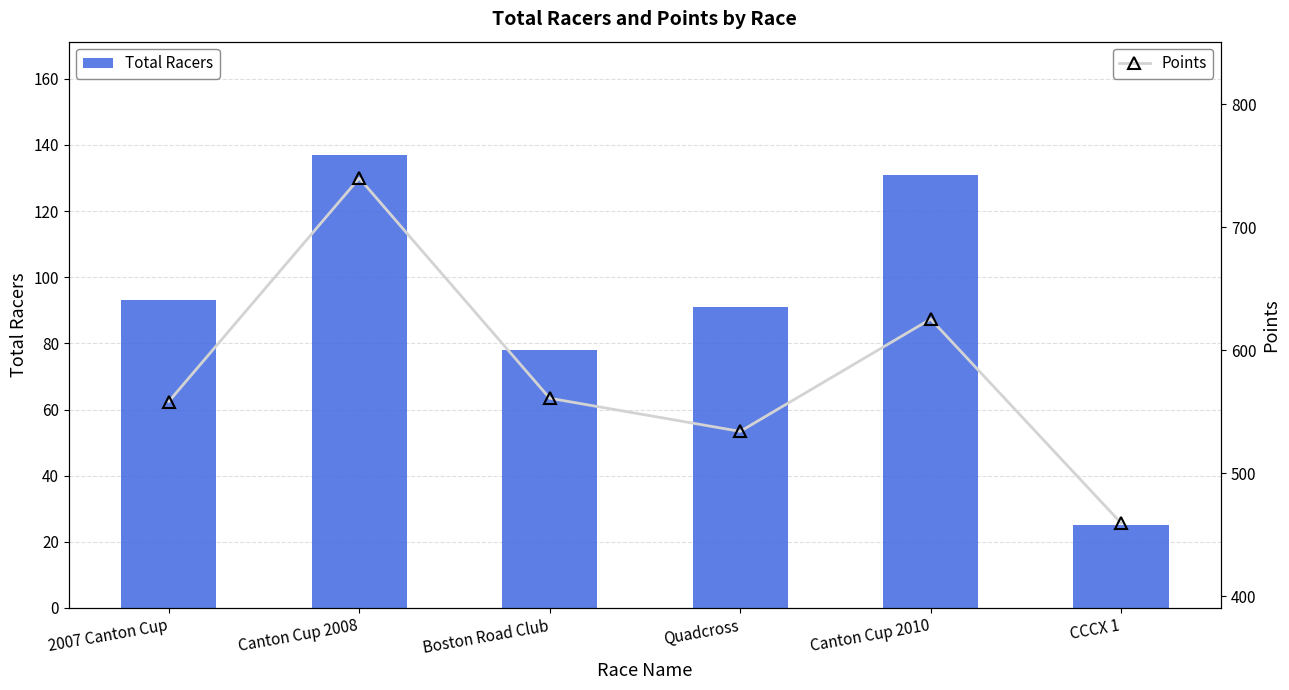

How many data points in Total Racers are less than 93?

3